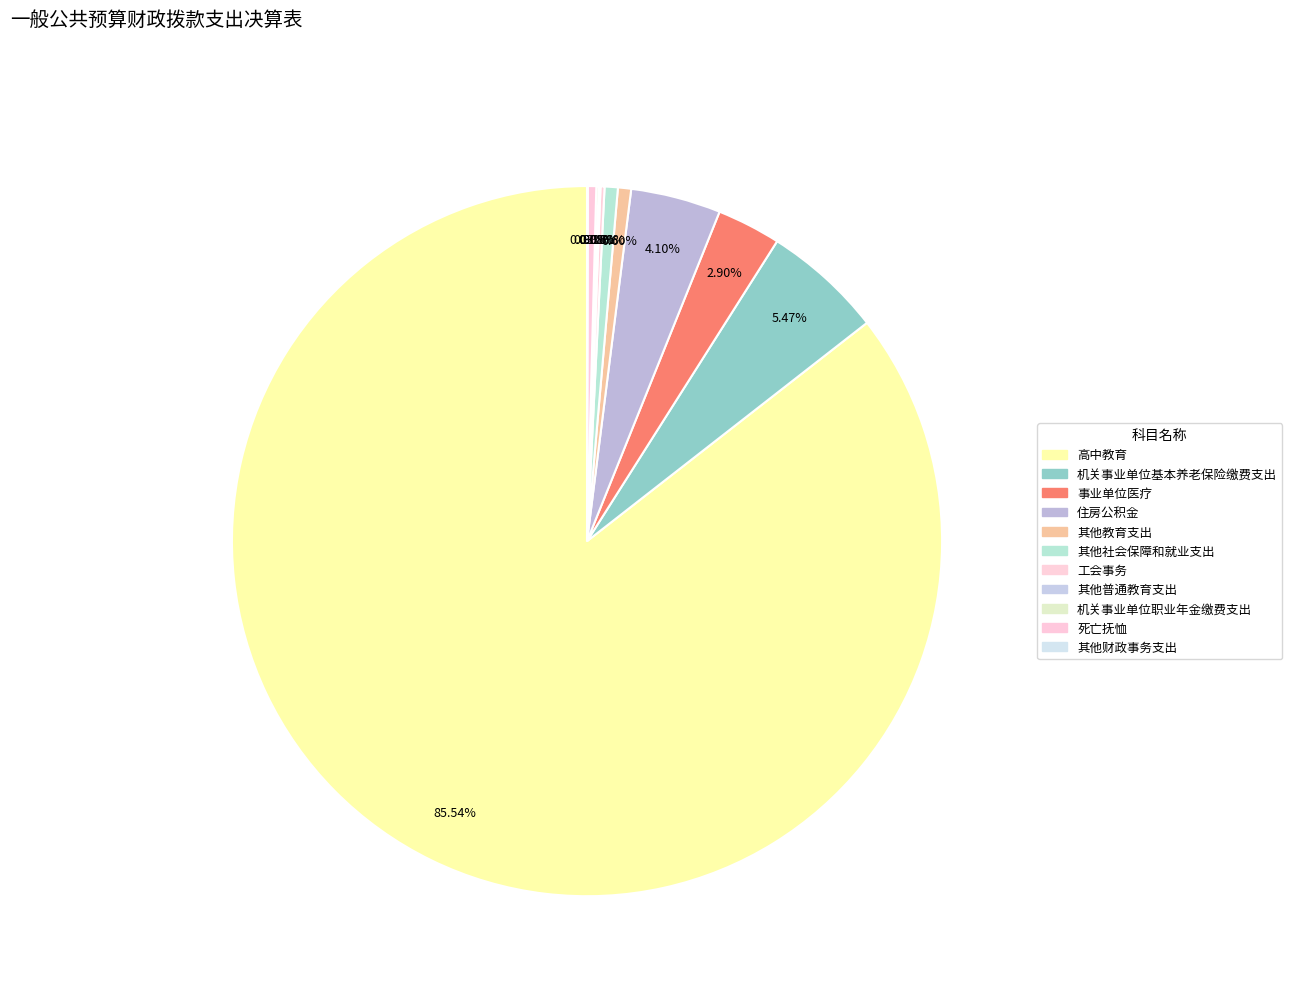

To the nearest percent, what is the average slice percentage?

9%